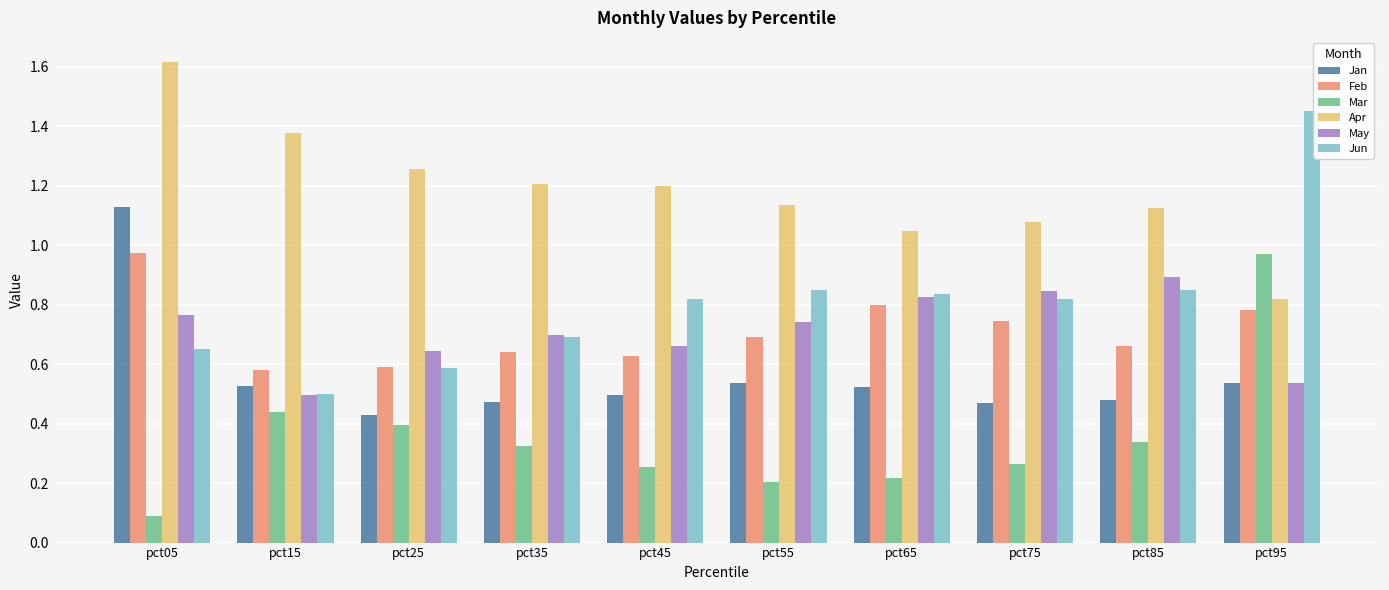

What is the sum of all Mar values?

3.5